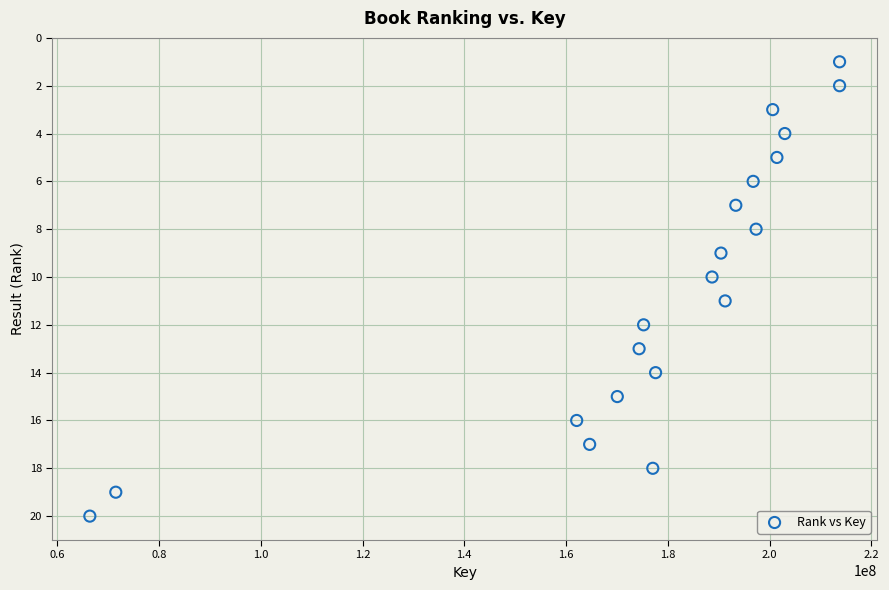

What is the range of Y values (max minus min)?

19